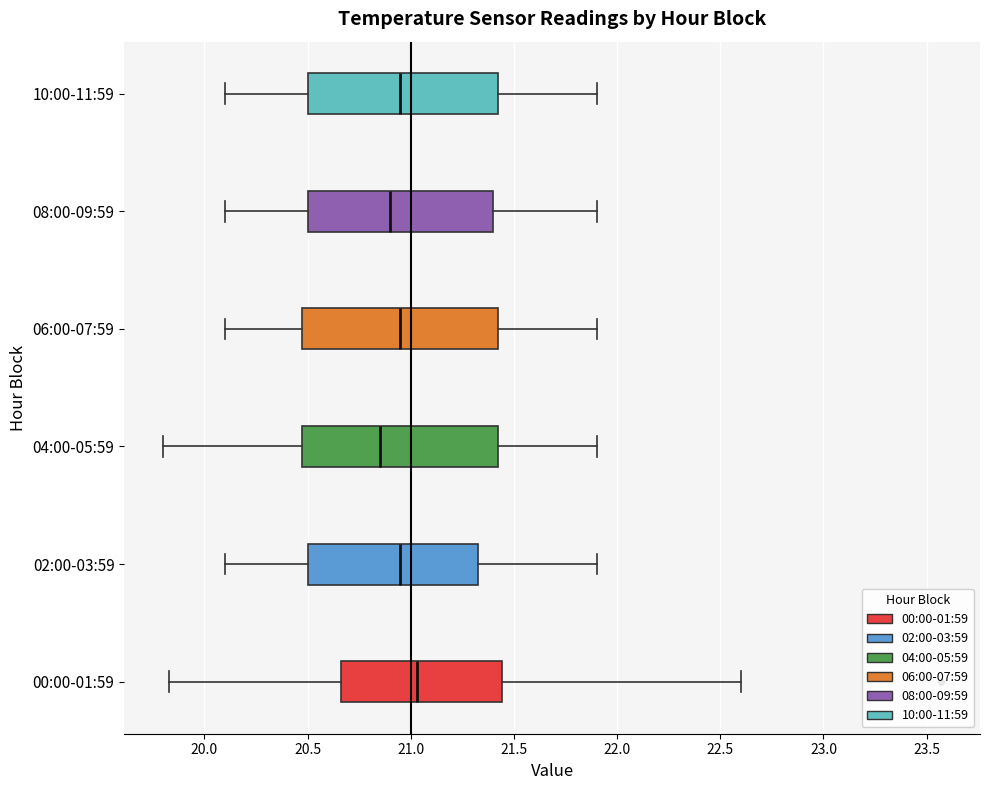

Reading bottom to top, transcribe this box plot: for each box, give where its median line is, the range the box spans, and where its two whiskers end, as read against the x-axis. The values are not printed on the chart, so give them approximately, as read against the axis.

00:00-01:59: median 21.05, box 20.65 to 21.45, whiskers 19.85 to 22.60
02:00-03:59: median 20.95, box 20.50 to 21.35, whiskers 20.10 to 21.90
04:00-05:59: median 20.85, box 20.50 to 21.45, whiskers 19.80 to 21.90
06:00-07:59: median 20.95, box 20.50 to 21.45, whiskers 20.10 to 21.90
08:00-09:59: median 20.90, box 20.50 to 21.40, whiskers 20.10 to 21.90
10:00-11:59: median 20.95, box 20.50 to 21.45, whiskers 20.10 to 21.90